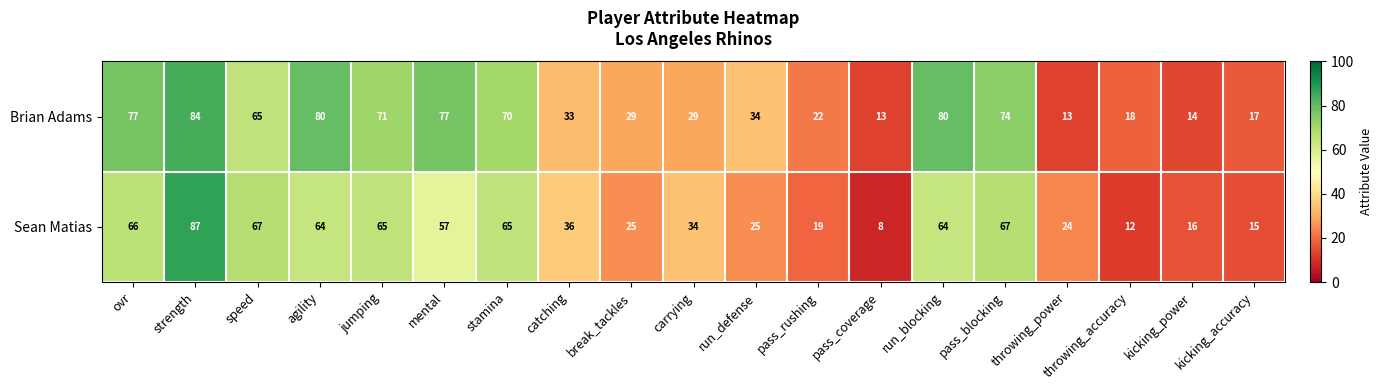

Where is Sean Matias nearest to the value 47?

mental